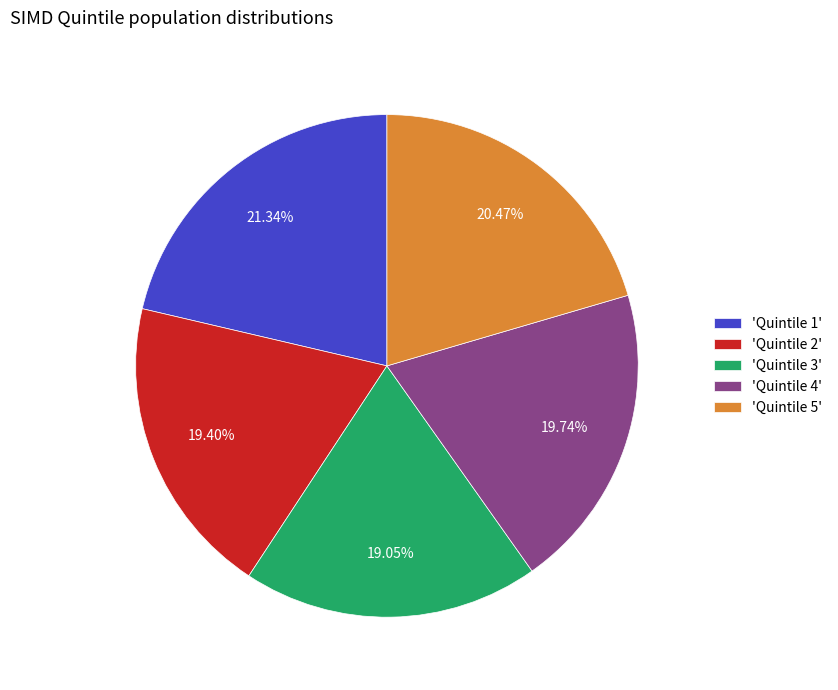

To the nearest percent, what is the average slice percentage?

20%